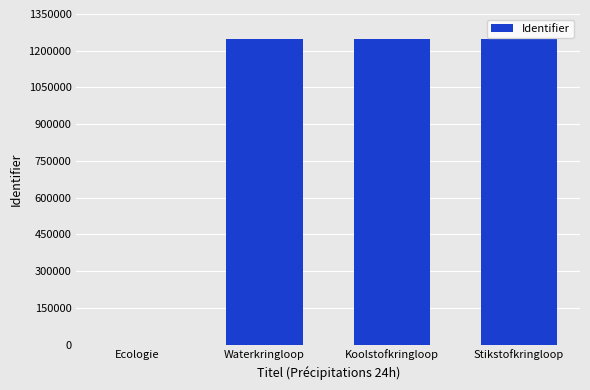

The value at Koolstofkringloop is 1959303. True or false?

False